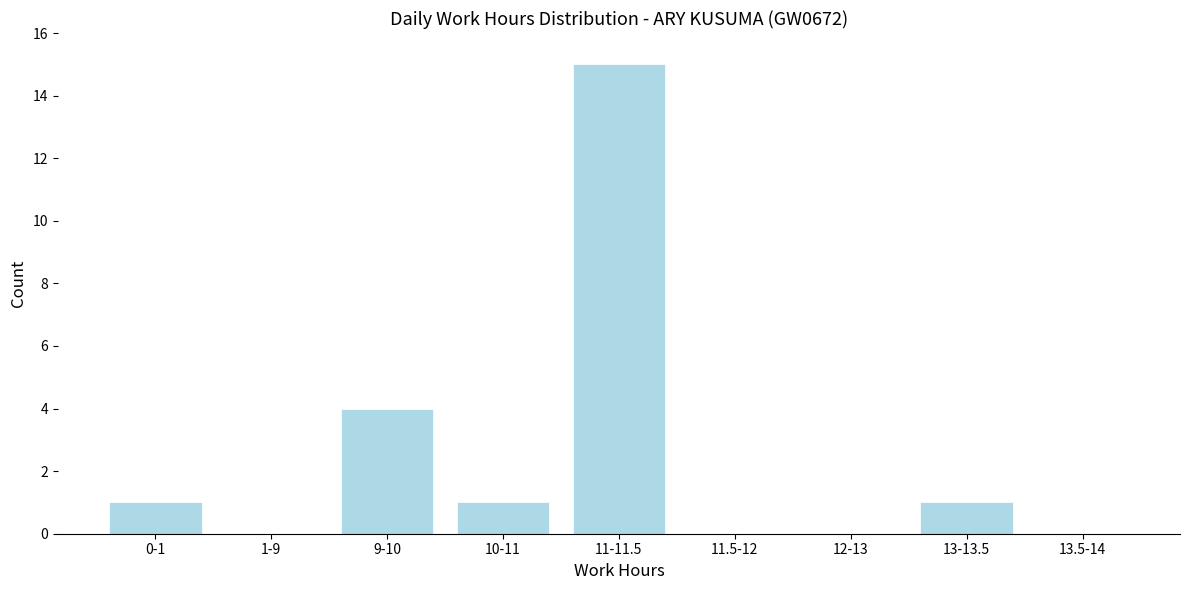

Reading left to right, list all the values displayed in this chart.

0-1=1	1-9=0	9-10=4	10-11=1	11-11.5=15	11.5-12=0	12-13=0	13-13.5=1	13.5-14=0